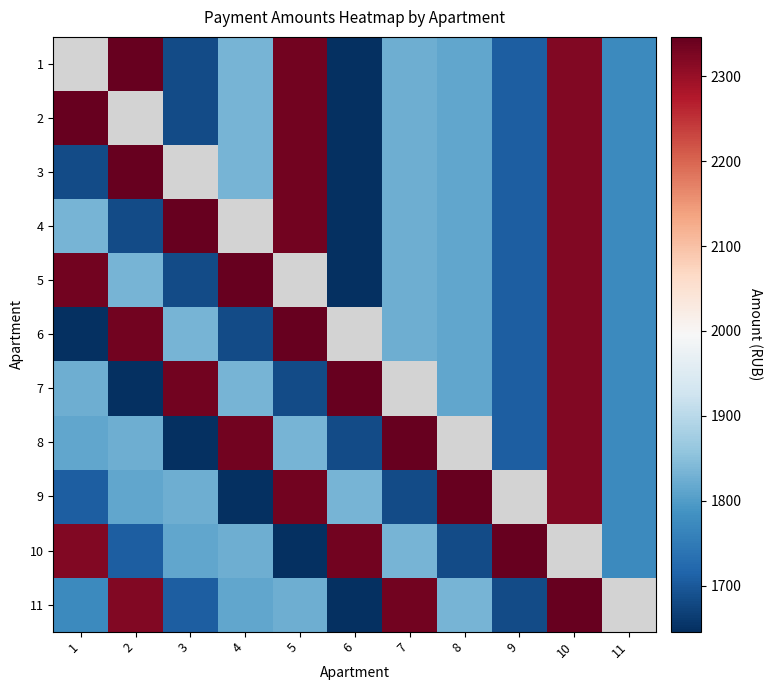

Which series has the widest spread of values?

2